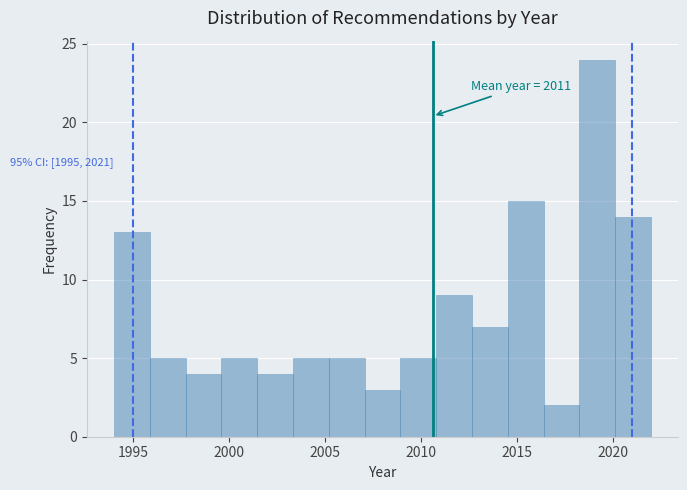

Around what value on the x-axis is the tallest bar? Give the approximate position of its centre, as read against the axis.

2019.0